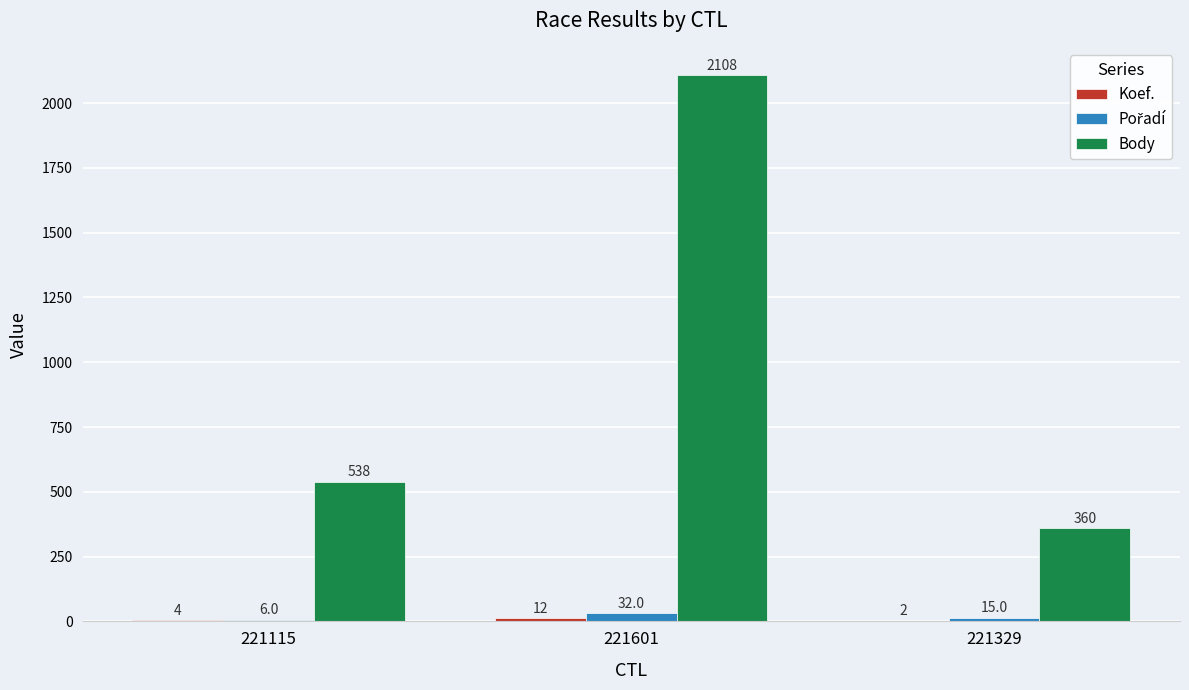

Which category has the highest value across all series?

221601